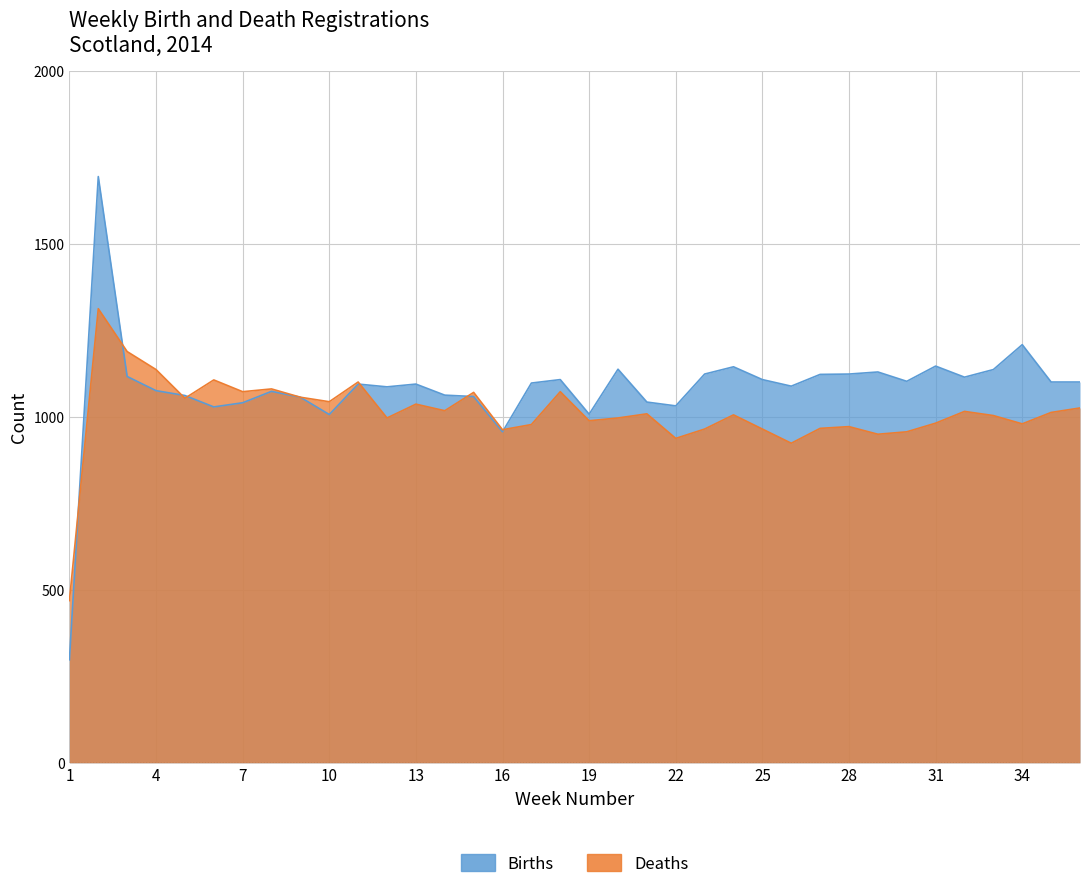

What is the lowest value of the Deaths series?

469